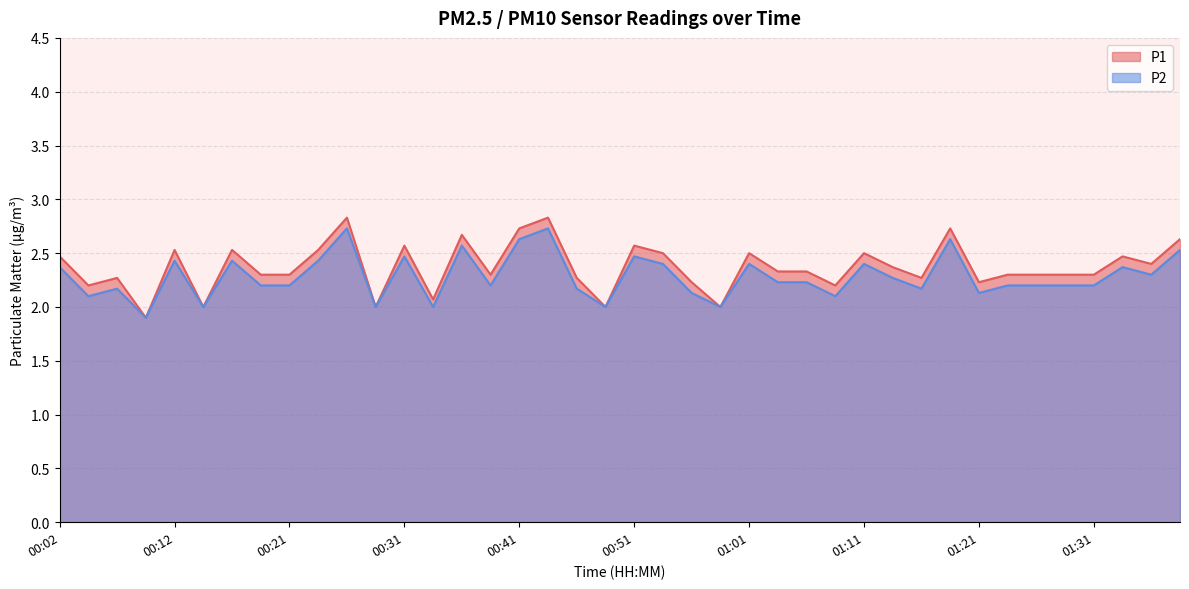

Reading left to right, what are all the values shown in this chart?

P1: 00:02=2.5	00:04=2.2	00:07=2.3	00:09=1.9	00:12=2.5	00:14=2.0	00:17=2.5	00:19=2.3	00:21=2.3	00:24=2.5	00:26=2.8	00:29=2.0	00:31=2.6	00:34=2.1	00:36=2.7	00:39=2.3	00:41=2.7	00:44=2.8	00:46=2.3	00:49=2.0	00:51=2.6	00:53=2.5	00:56=2.2	00:58=2.0	01:01=2.5	01:03=2.3	01:06=2.3	01:08=2.2	01:11=2.5	01:13=2.4	01:16=2.3	01:18=2.7	01:21=2.2	01:23=2.3	01:26=2.3	01:28=2.3	01:31=2.3	01:33=2.5	01:35=2.4	01:38=2.6
P2: 00:02=2.4	00:04=2.1	00:07=2.2	00:09=1.9	00:12=2.4	00:14=2.0	00:17=2.4	00:19=2.2	00:21=2.2	00:24=2.4	00:26=2.7	00:29=2.0	00:31=2.5	00:34=2.0	00:36=2.6	00:39=2.2	00:41=2.6	00:44=2.7	00:46=2.2	00:49=2.0	00:51=2.5	00:53=2.4	00:56=2.1	00:58=2.0	01:01=2.4	01:03=2.2	01:06=2.2	01:08=2.1	01:11=2.4	01:13=2.3	01:16=2.2	01:18=2.6	01:21=2.1	01:23=2.2	01:26=2.2	01:28=2.2	01:31=2.2	01:33=2.4	01:35=2.3	01:38=2.5